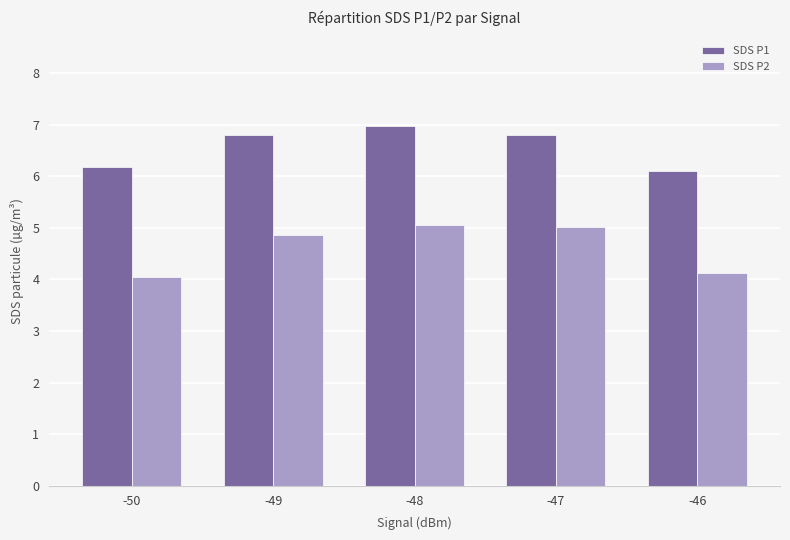

Between -48 and -47, which series saw the biggest shift?

SDS P1